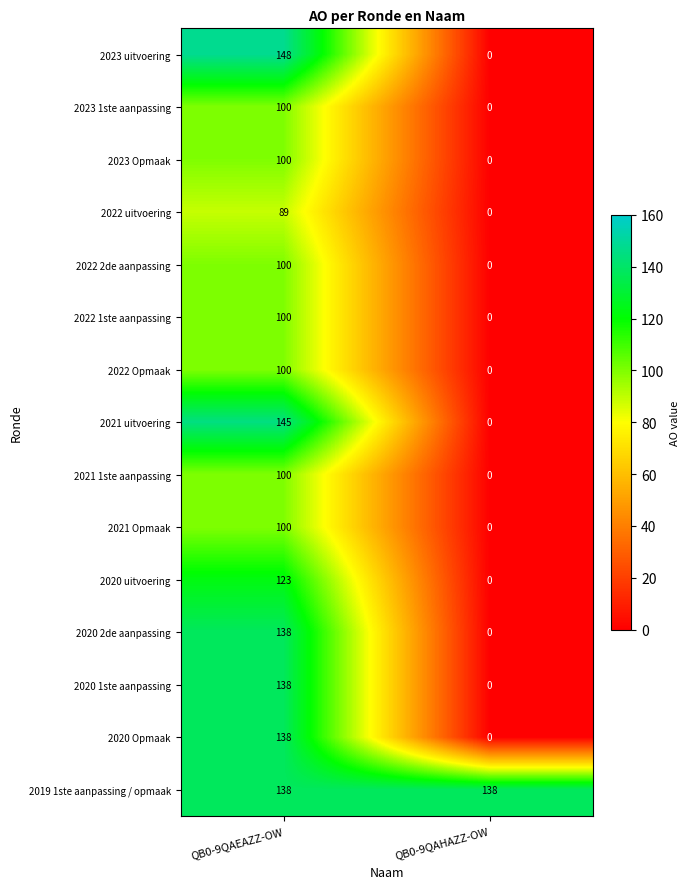

Read the 2020 uitvoering value at QB0-9QAEAZZ-OW, to the nearest 5.

125